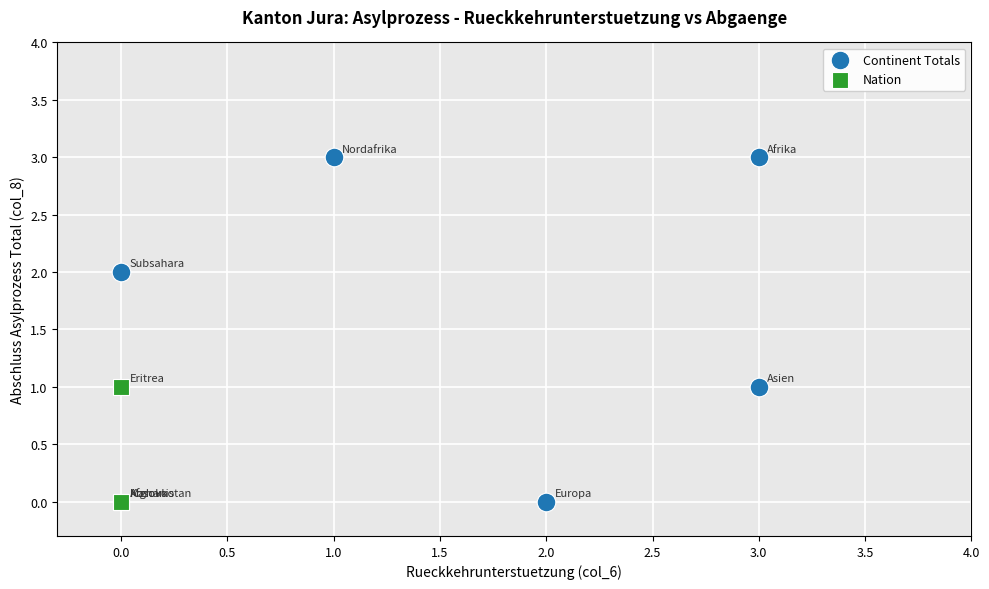

Which series has the largest Y range (max minus min)?

Continent Totals